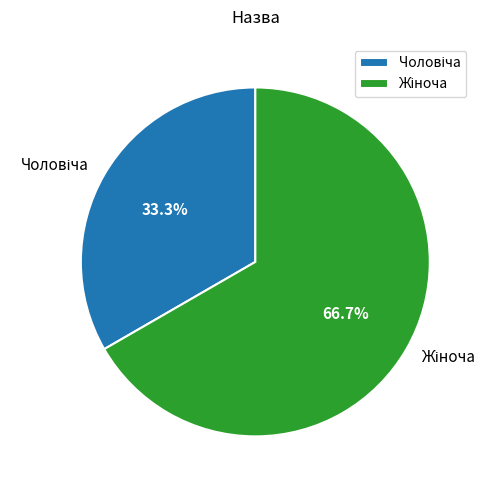

How many segments does this pie chart have?

2